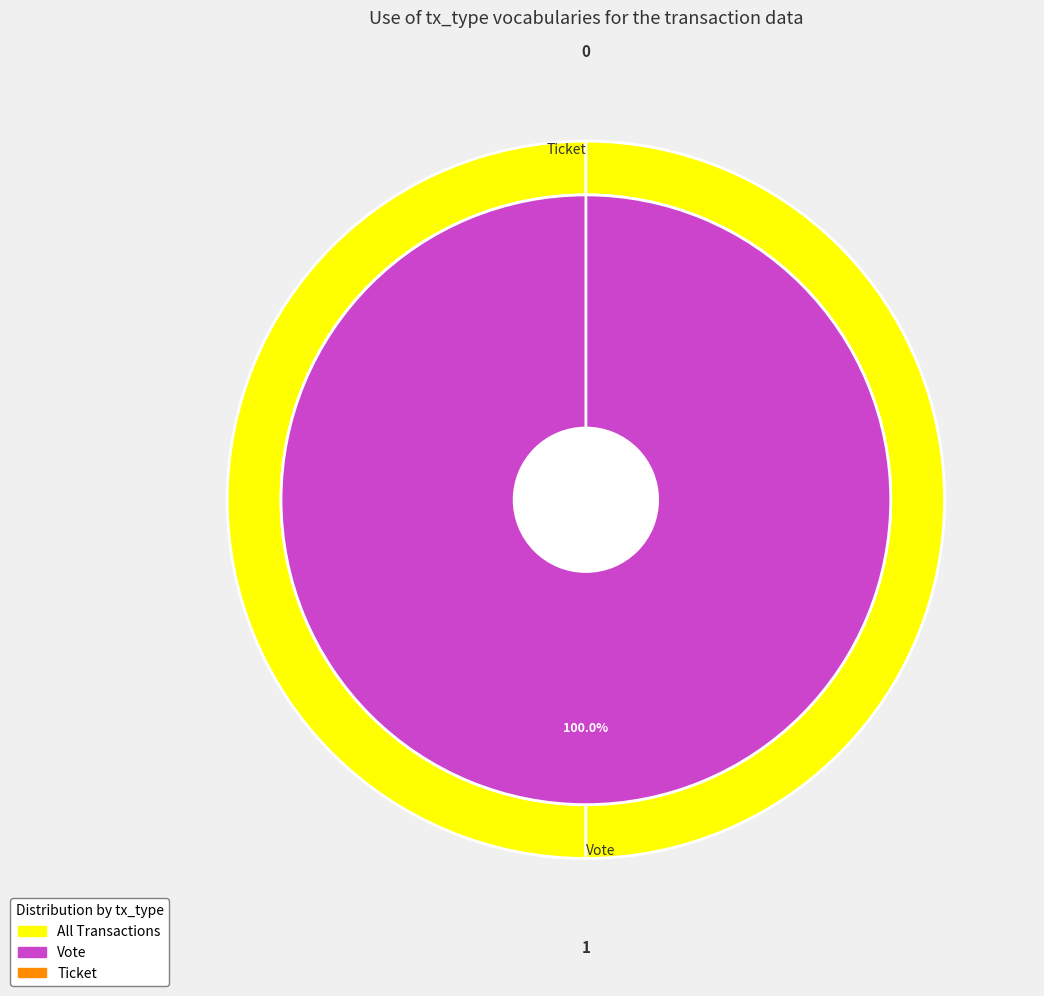

To the nearest percent, what is the combined percentage of Vote and Ticket?

100%